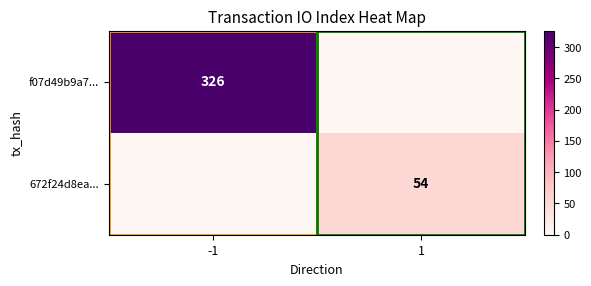

The value of f07d49b9a7... at -1 is 326. True or false?

True